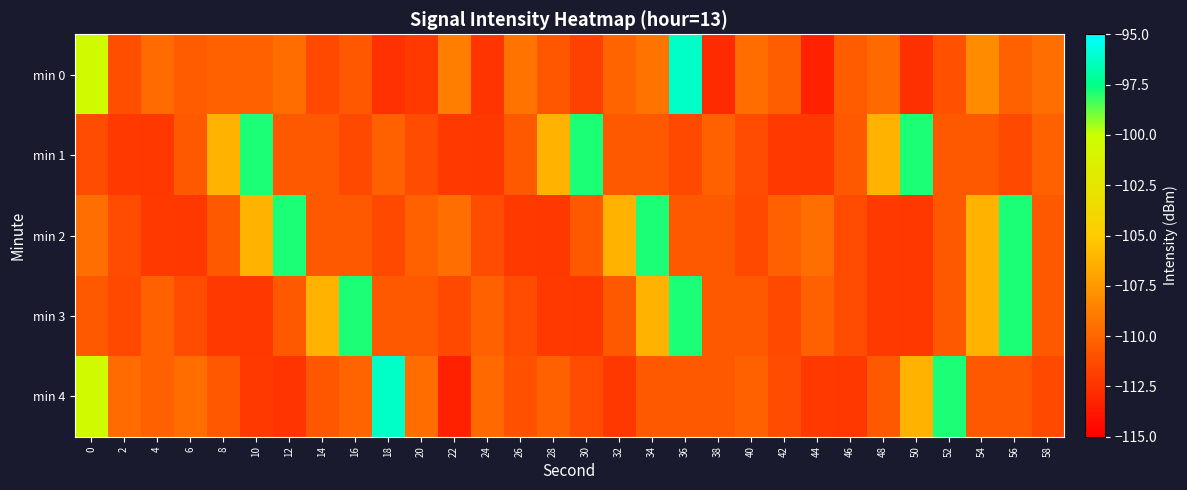

Rank the series at 32 from highest to lowest value.

min 2, min 0, min 3, min 1, min 4